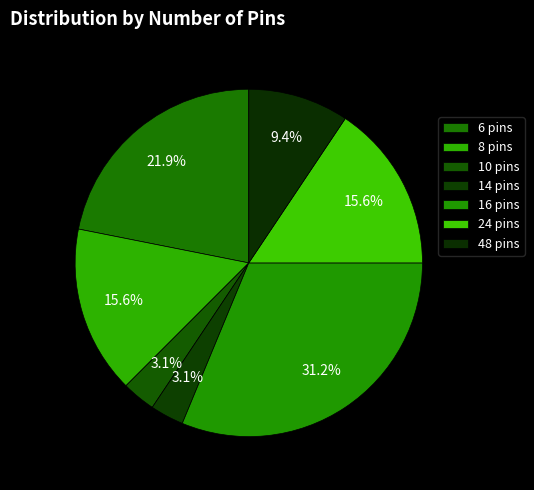

How many segments does this pie chart have?

7